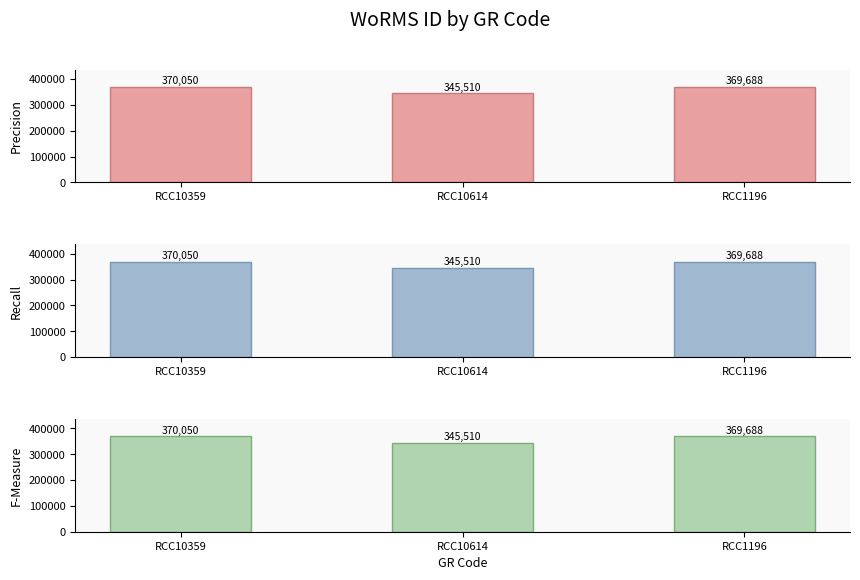

What are all the series names shown in the legend?

Precision, Recall, F-Measure